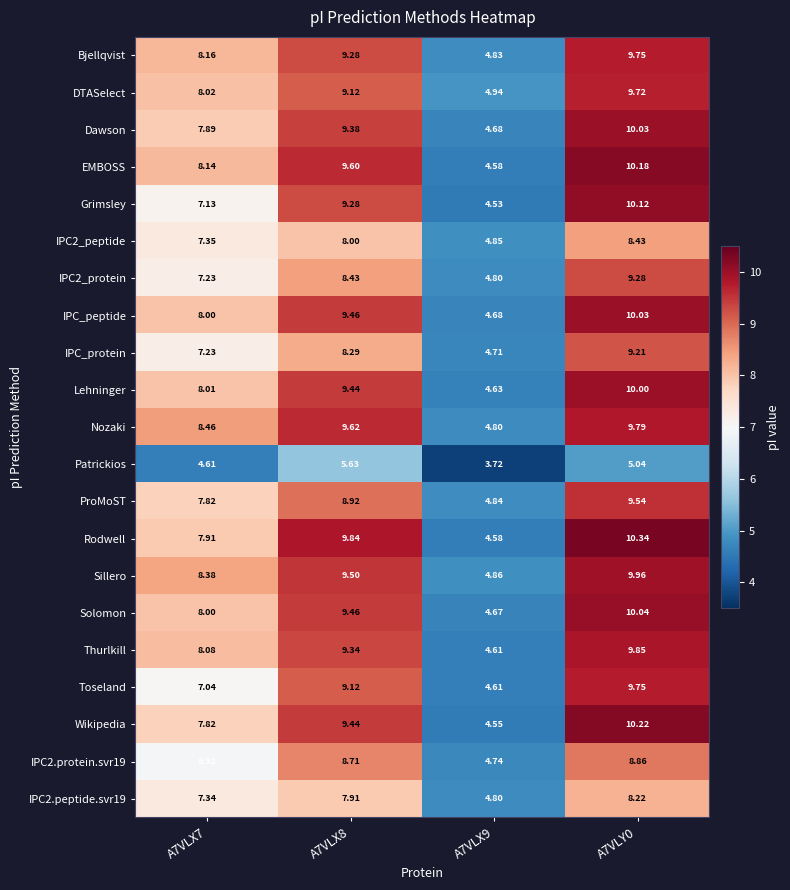

Which series has the largest total across all categories?

Sillero